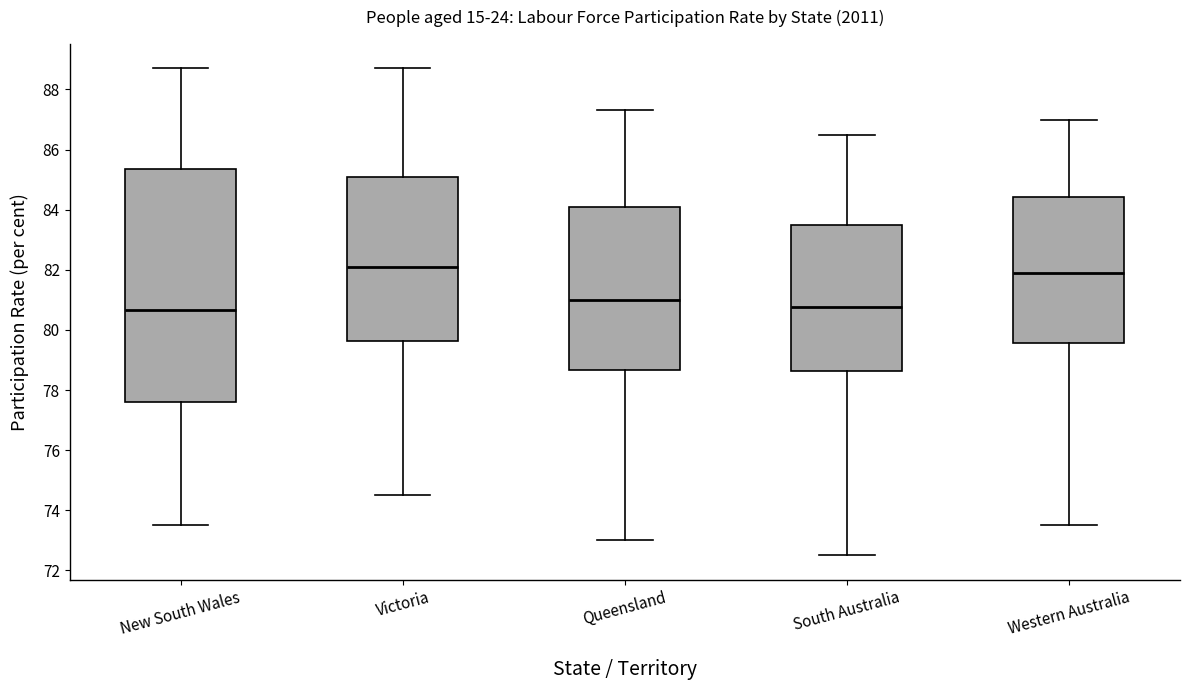

Reading left to right, read every box against the y-axis: the position of its median line, the range the box covers, and the ends of its whiskers. The values are not printed on the chart, so give them approximately, as read against the axis.

New South Wales: median 80.6, box 77.6 to 85.4, whiskers 73.6 to 88.8
Victoria: median 82.2, box 79.6 to 85.2, whiskers 74.6 to 88.8
Queensland: median 81.0, box 78.6 to 84.0, whiskers 73.0 to 87.4
South Australia: median 80.8, box 78.6 to 83.6, whiskers 72.6 to 86.6
Western Australia: median 82.0, box 79.6 to 84.4, whiskers 73.6 to 87.0